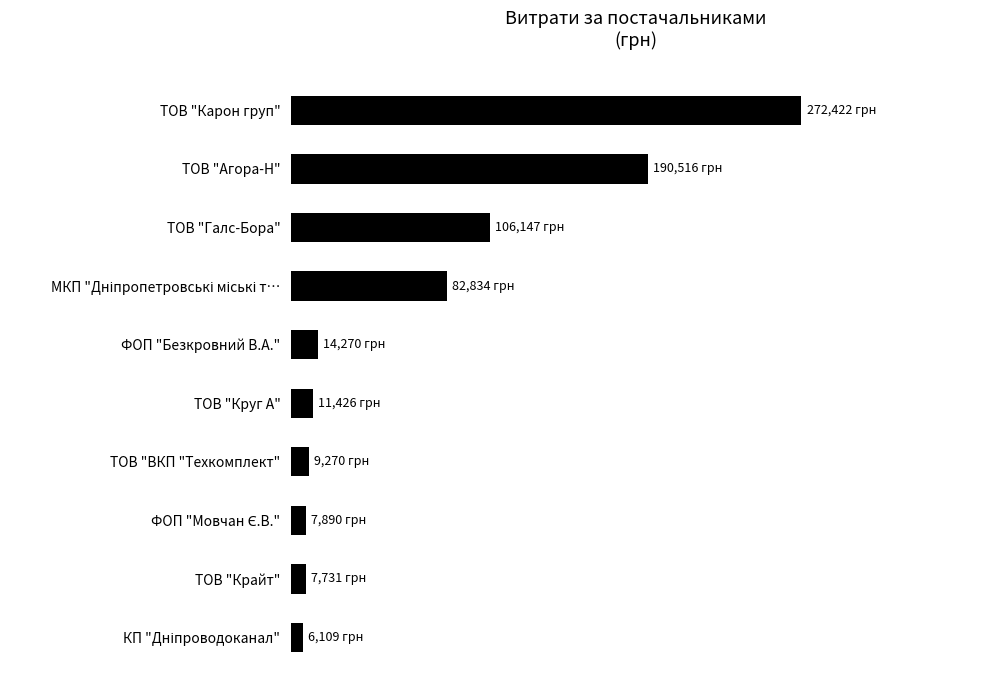

Are the bars horizontal?

Yes